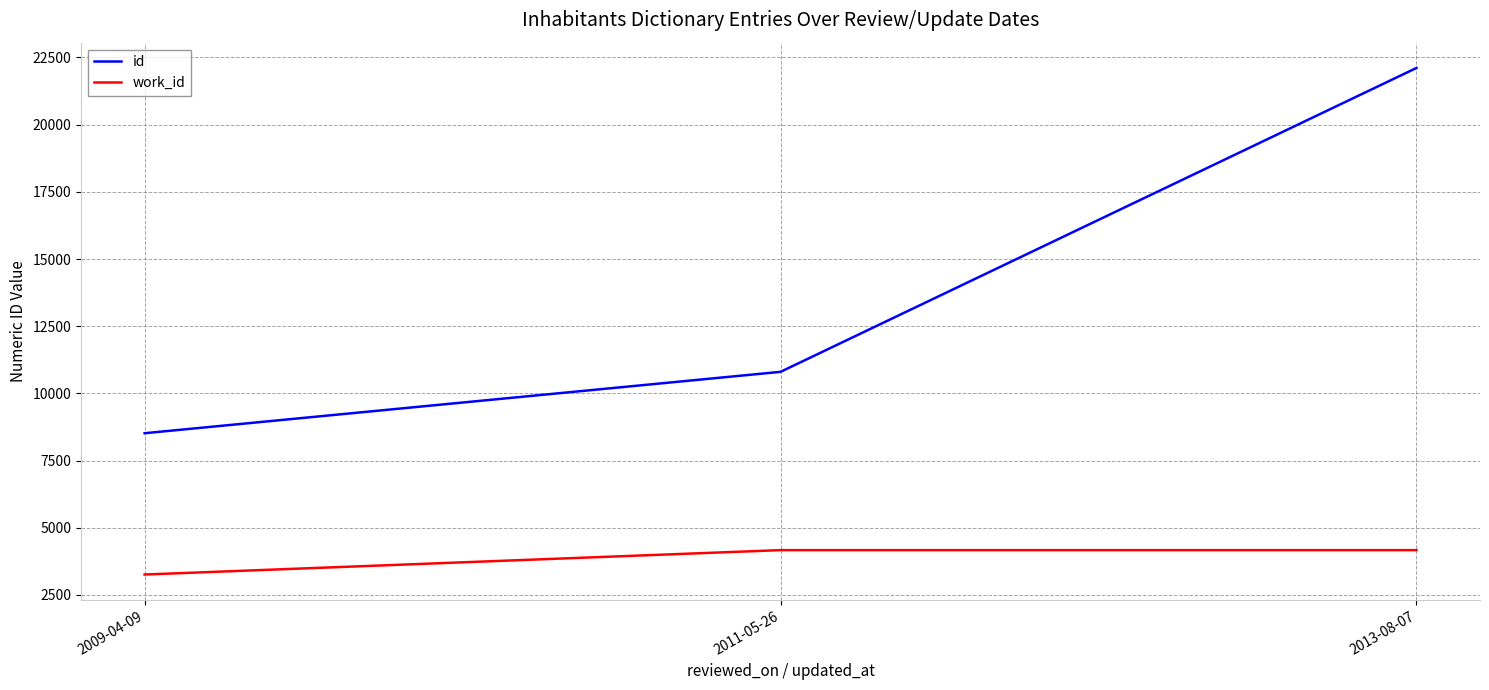

What value does the work_id series have at 2013-08-07, to the nearest 10?

4170